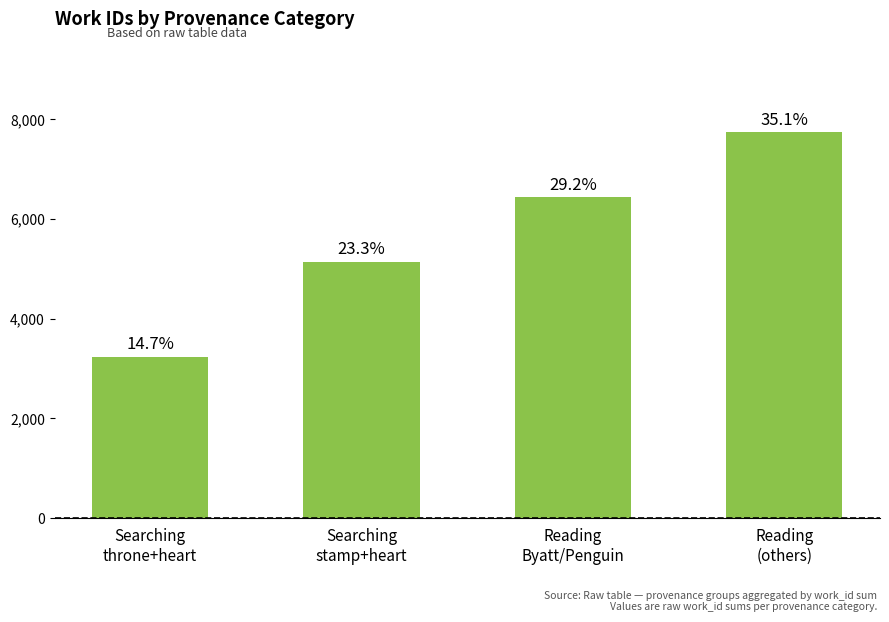

Approximately how many times larger is the value at Reading
(others) compared to Searching
throne+heart?

2.4